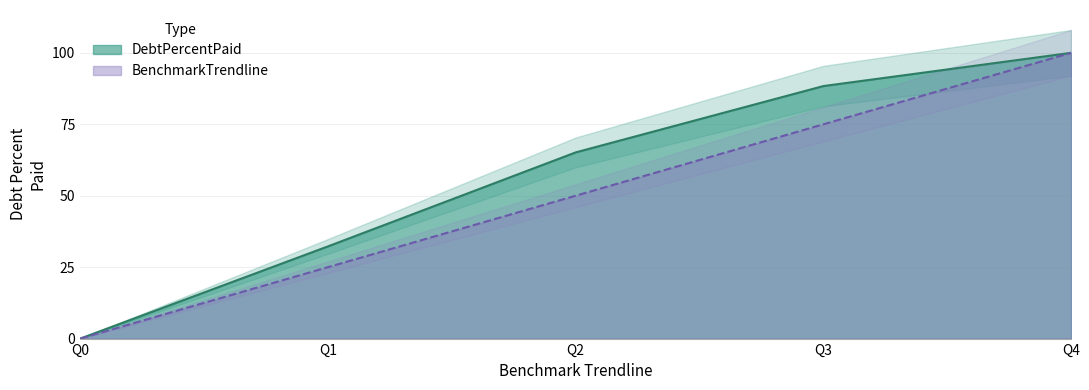

What is the value of the DebtPercentPaid point at the 4th from the left?

88.4